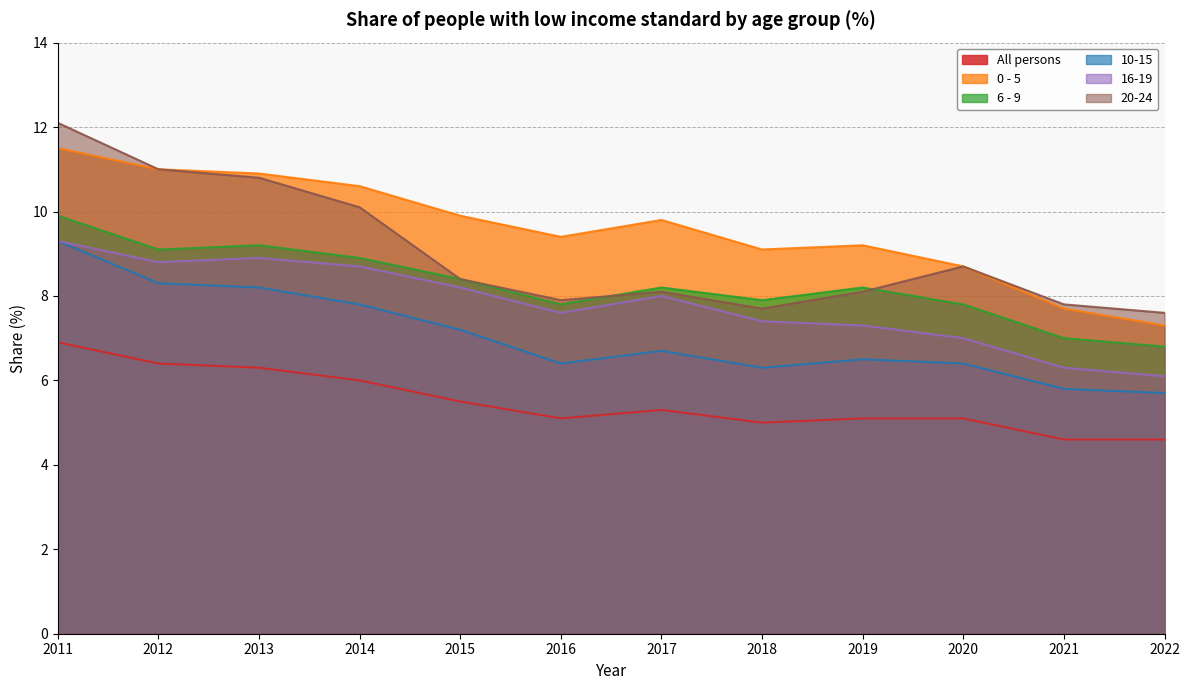

True or false: 16-19 and 6 - 9 intersect in this chart.

False